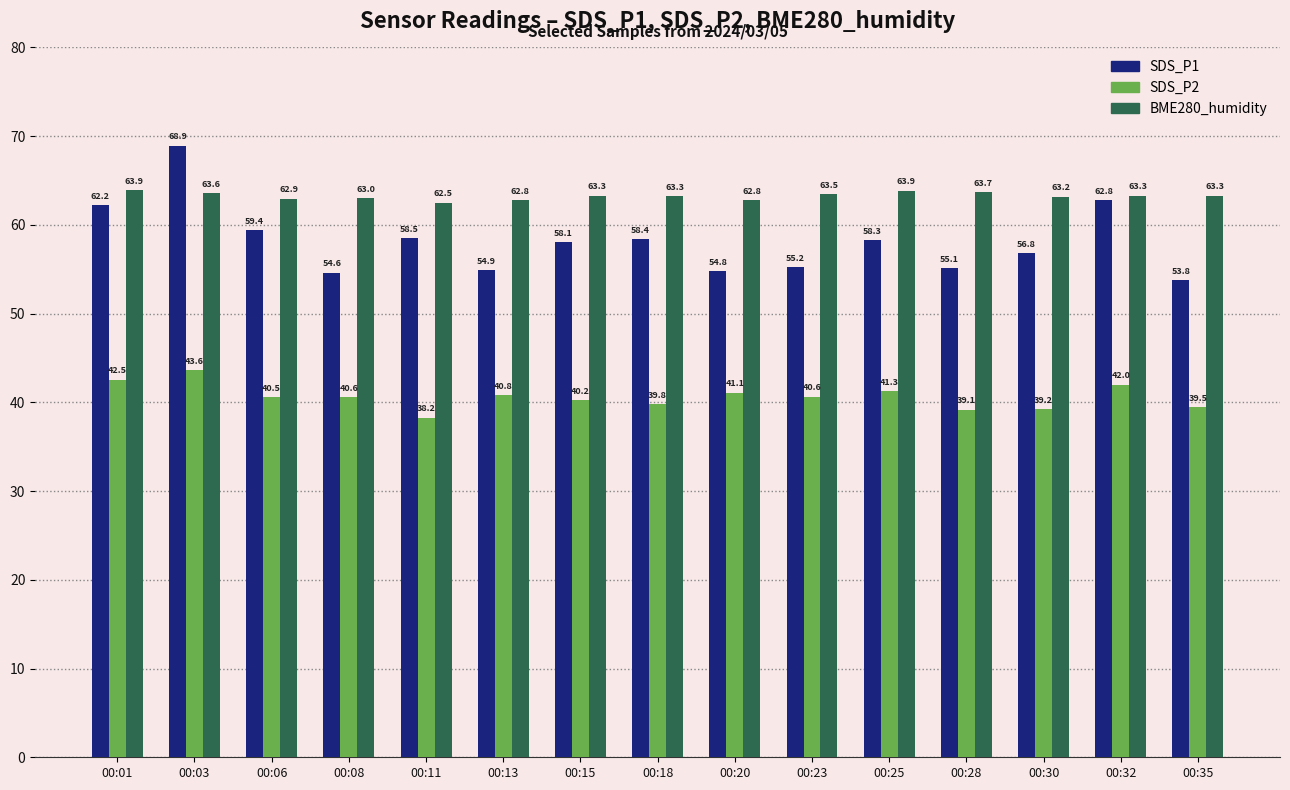

What is the sum of all BME280_humidity values?

948.7